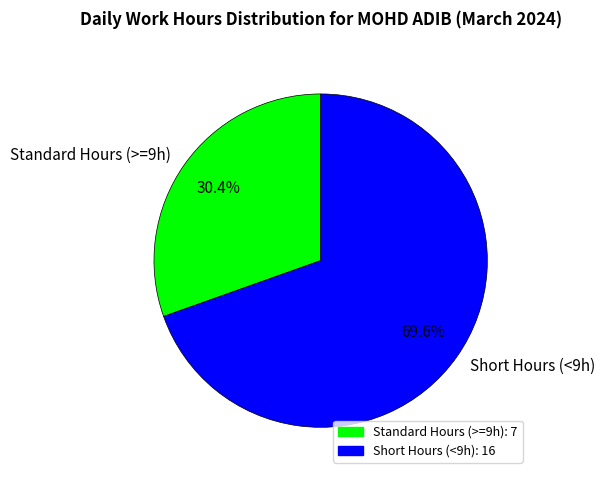

How many segments does this pie chart have?

2